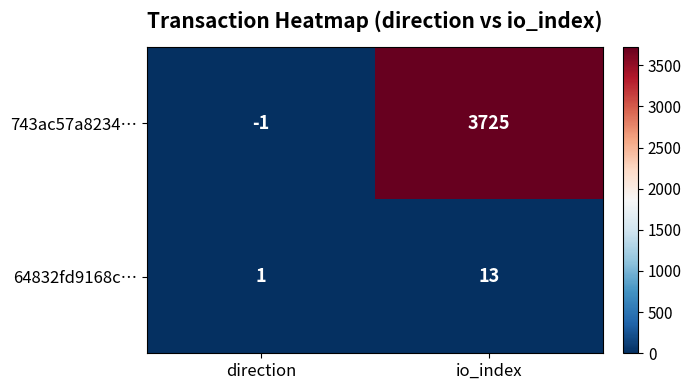

True or false: 743ac57a8234… has a value of 3725 at io_index.

True